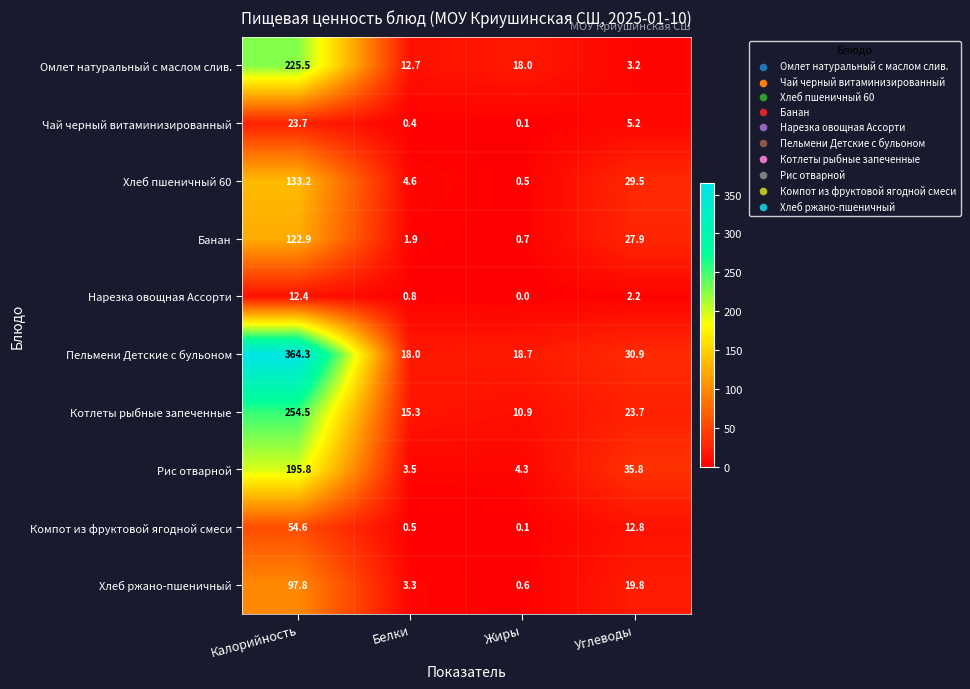

Where is Нарезка овощная Ассорти nearest to the value 6?

Углеводы